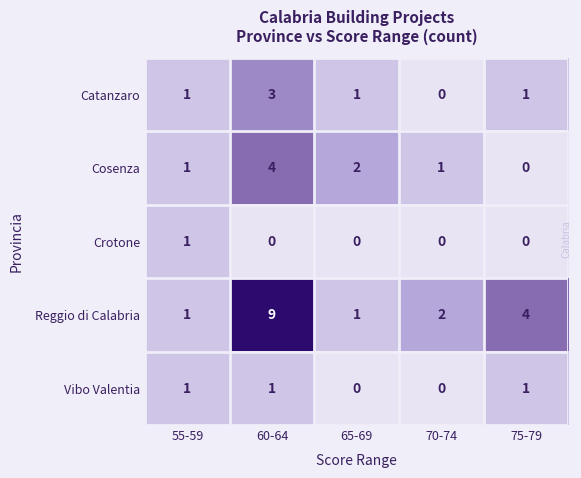

What is the sum of all Cosenza values?

8